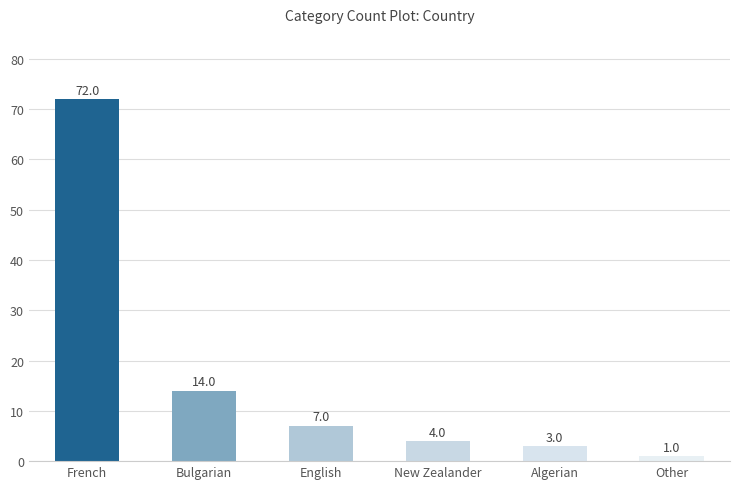

What position from the left is French?

1